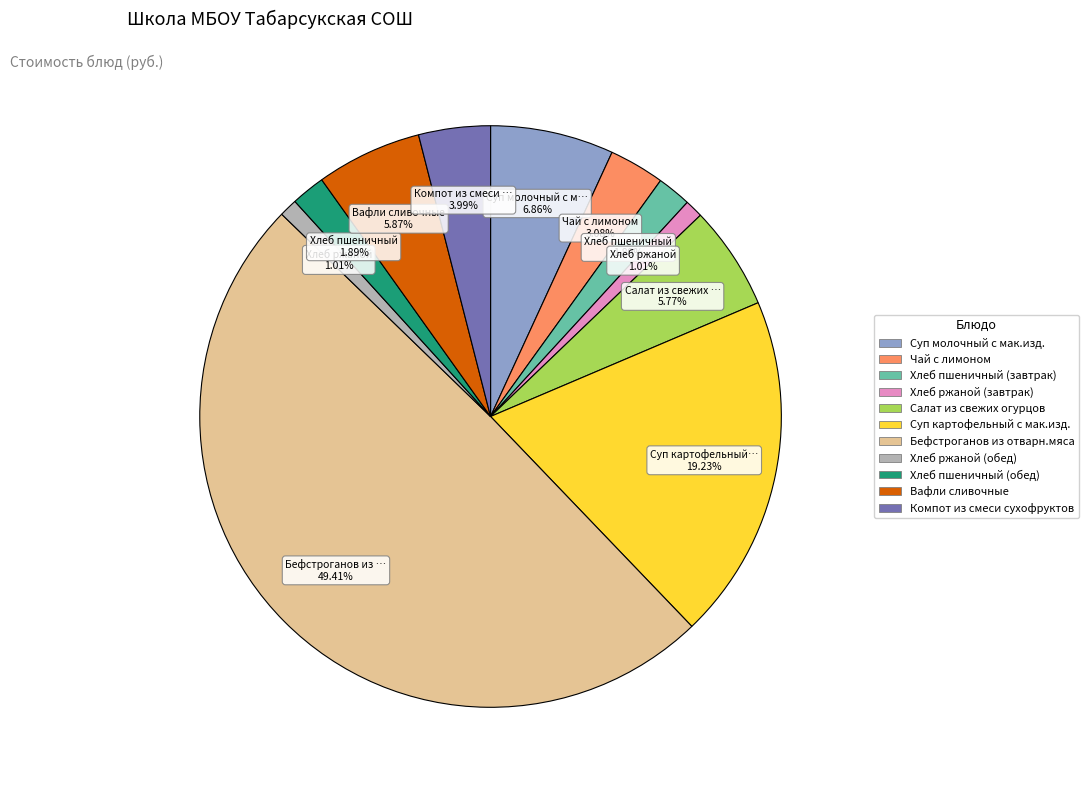

The Суп молочный с мак.изд. slice represents 7% of the pie. True or false?

True